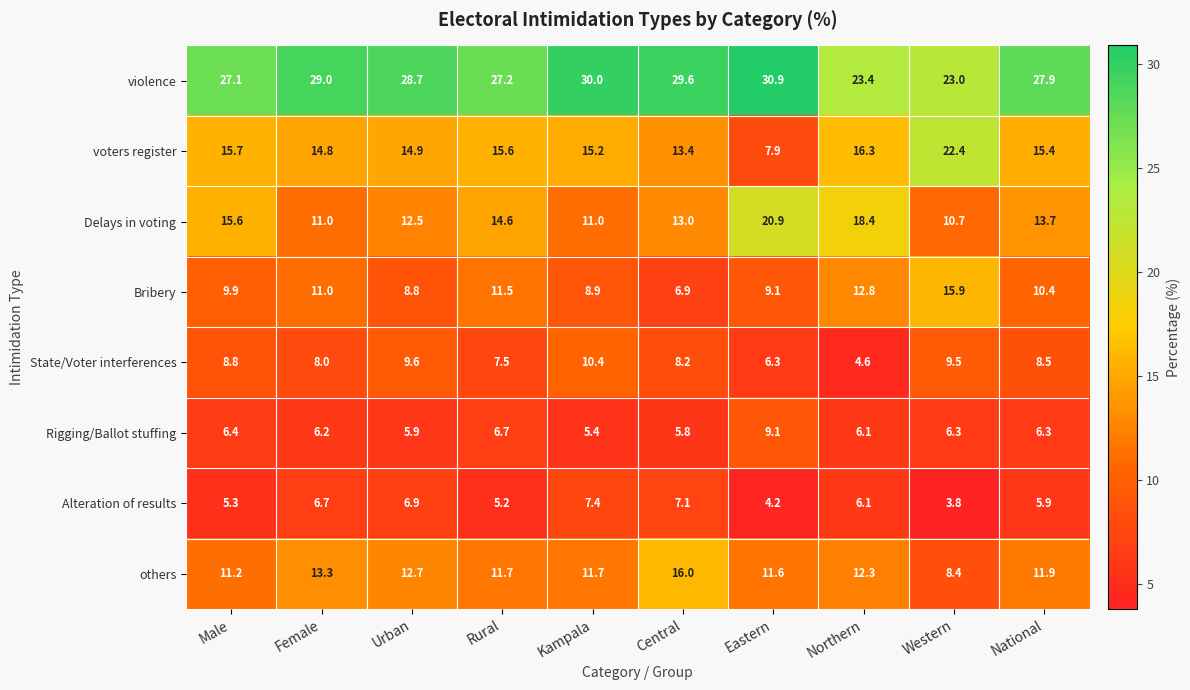

What value does the others series have at Central?

16.0